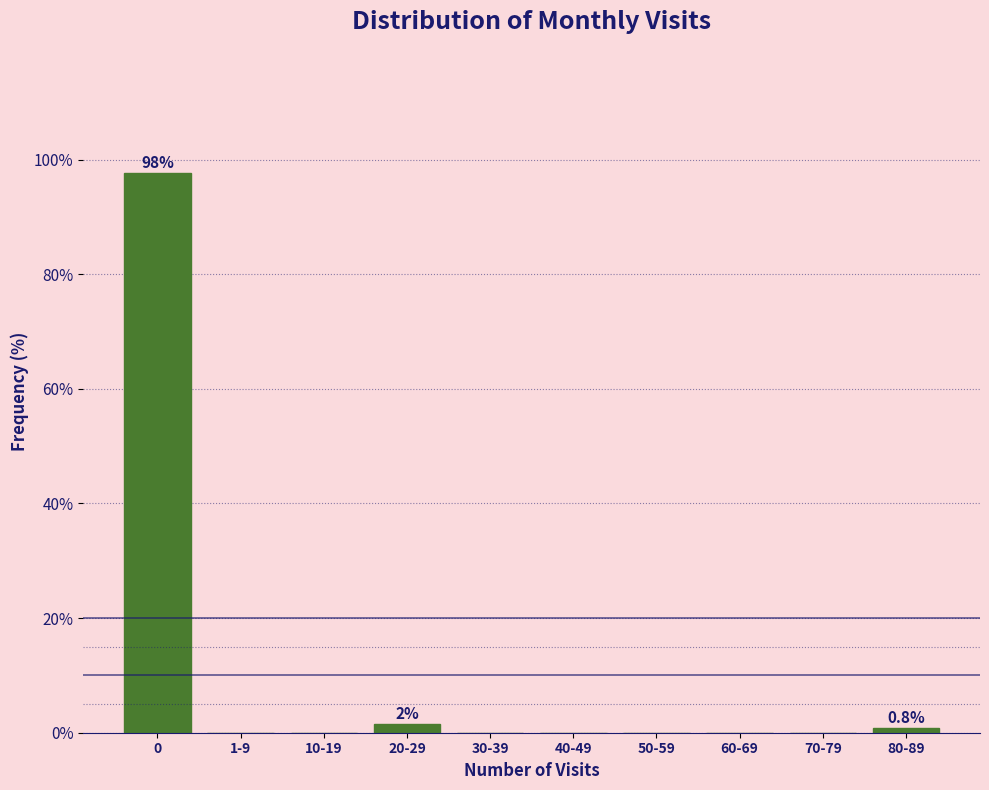

Reading right to left, transcribe all the data shown in this chart.

80-89=0.8	70-79=0.0	60-69=0.0	50-59=0.0	40-49=0.0	30-39=0.0	20-29=1.6	10-19=0.0	1-9=0.0	0=97.6